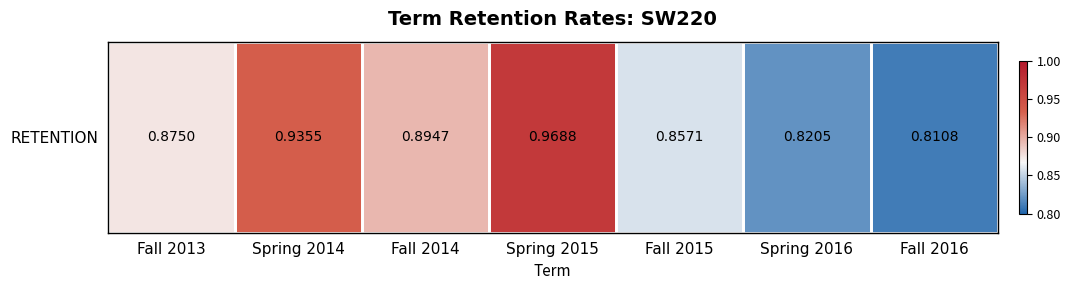

What is the change in value from Spring 2014 to Spring 2016?

-0.1